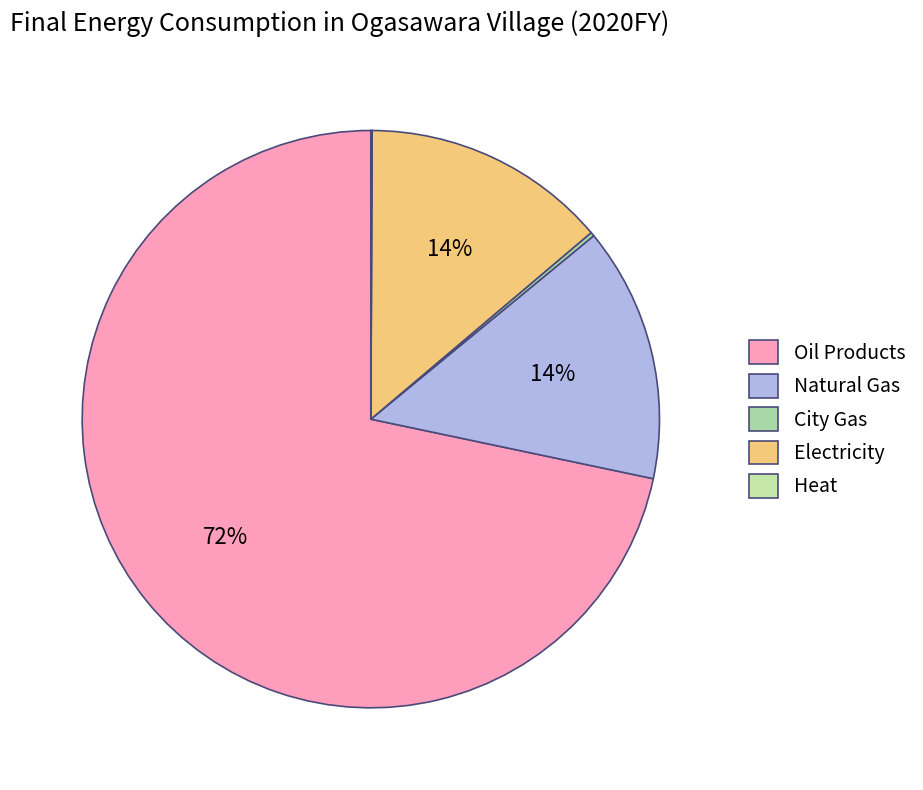

Rank the categories by value from highest to lowest.

Oil Products, Natural Gas, Electricity, City Gas, Heat